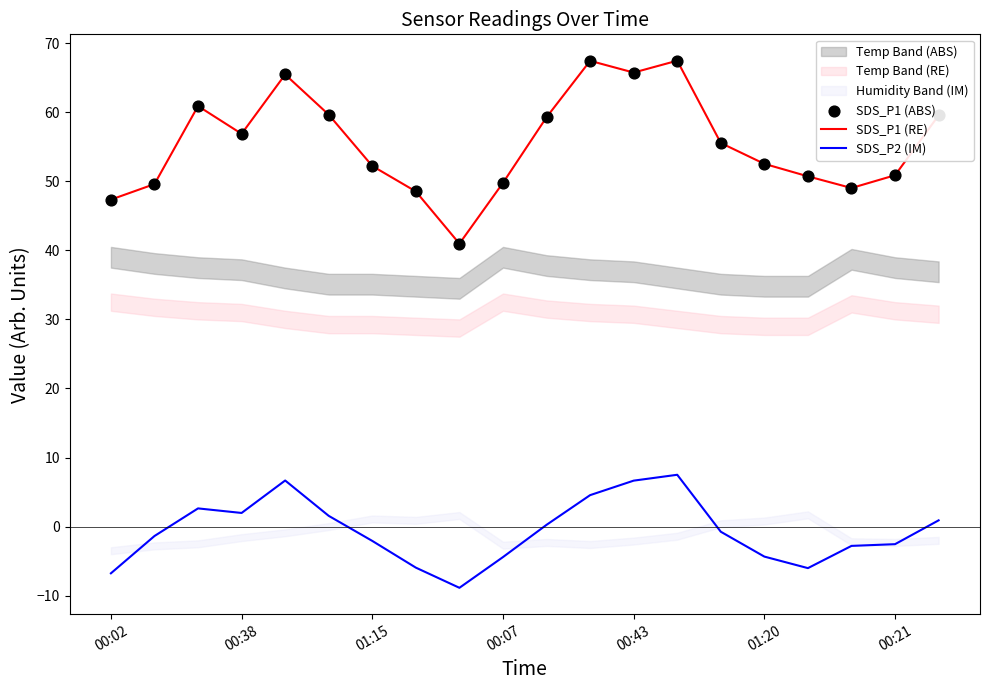

Which series has the largest total across all categories?

SDS_P1 (RE)